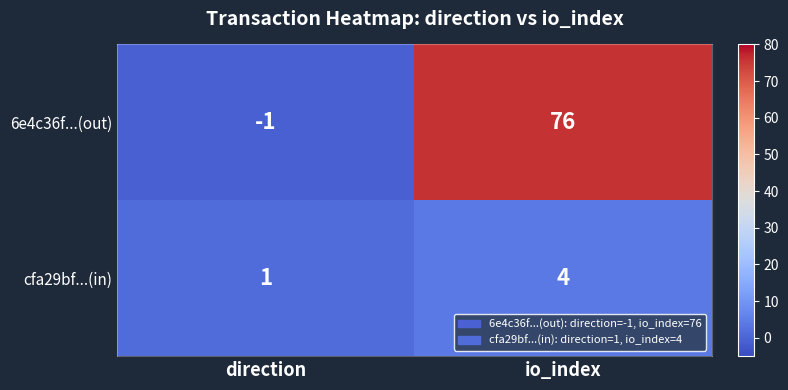

What is the sum of the 6e4c36f...(out) values at io_index and direction?

75